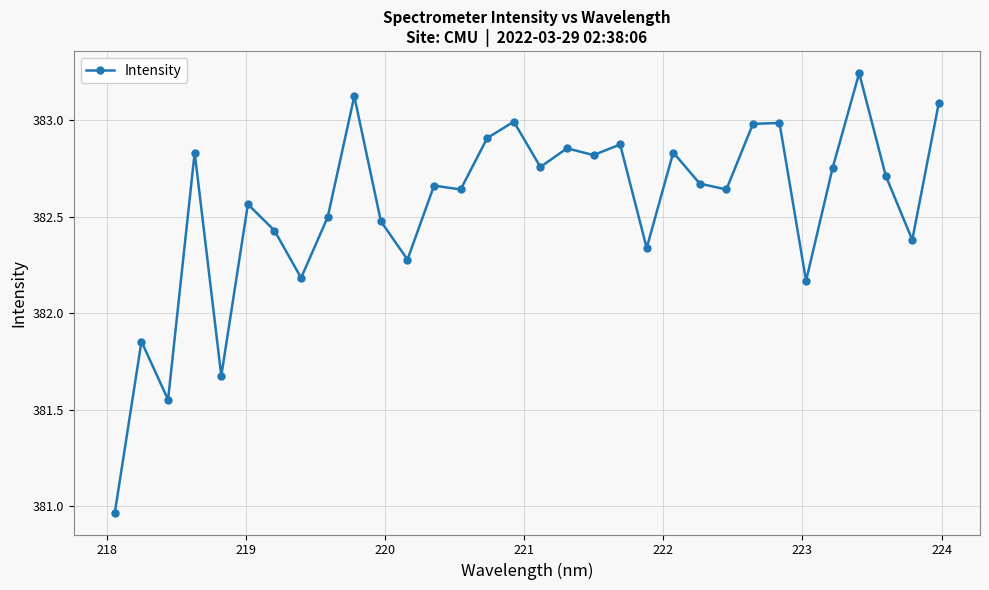

True or false: the data has more than 1 interior local peaks.

True